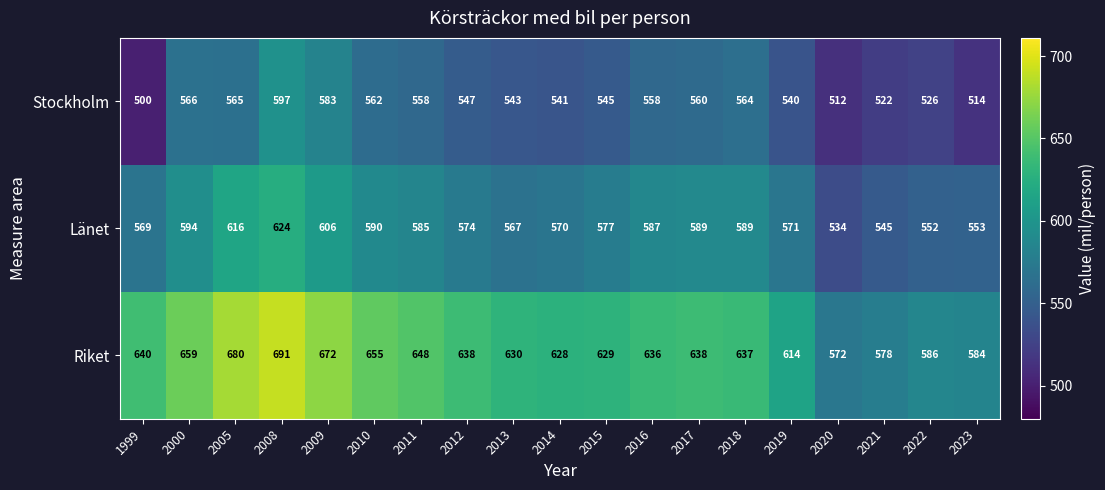

What is the difference between the maximum and minimum values in the Stockholm series?

97